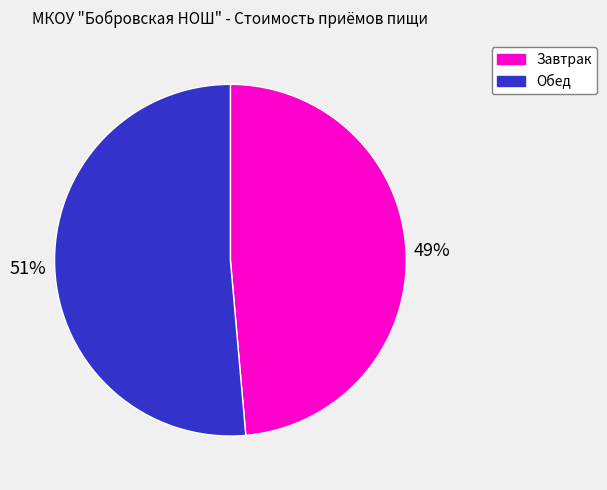

Rank the categories by value from lowest to highest.

Завтрак, Обед